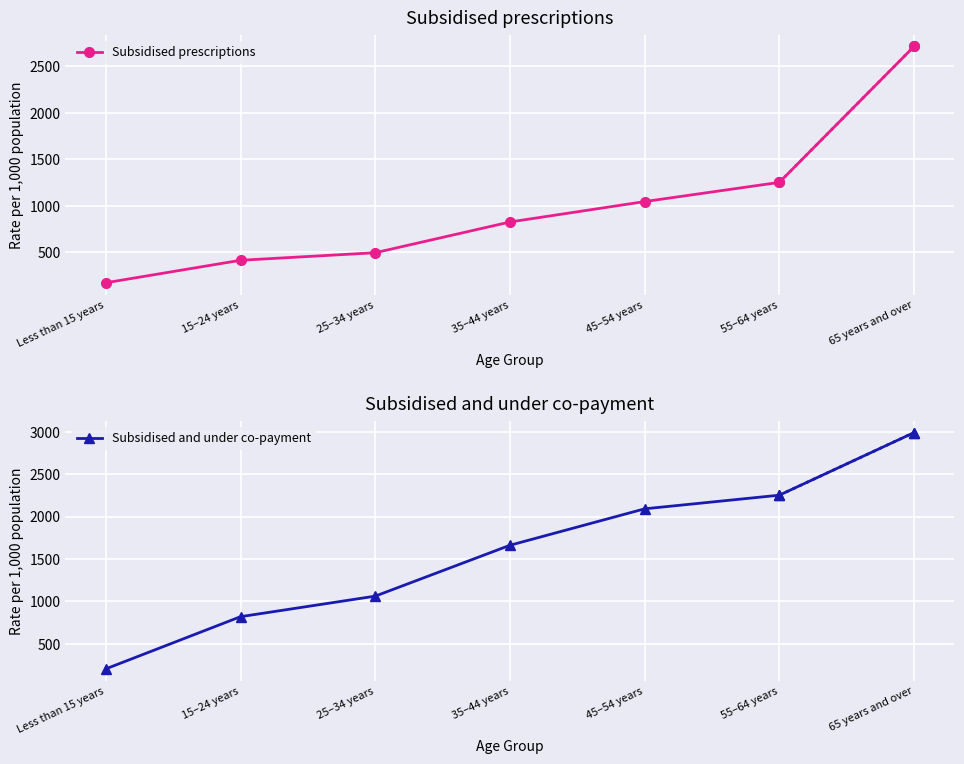

What is the difference between the highest and lowest values at 55–64 years?

999.5